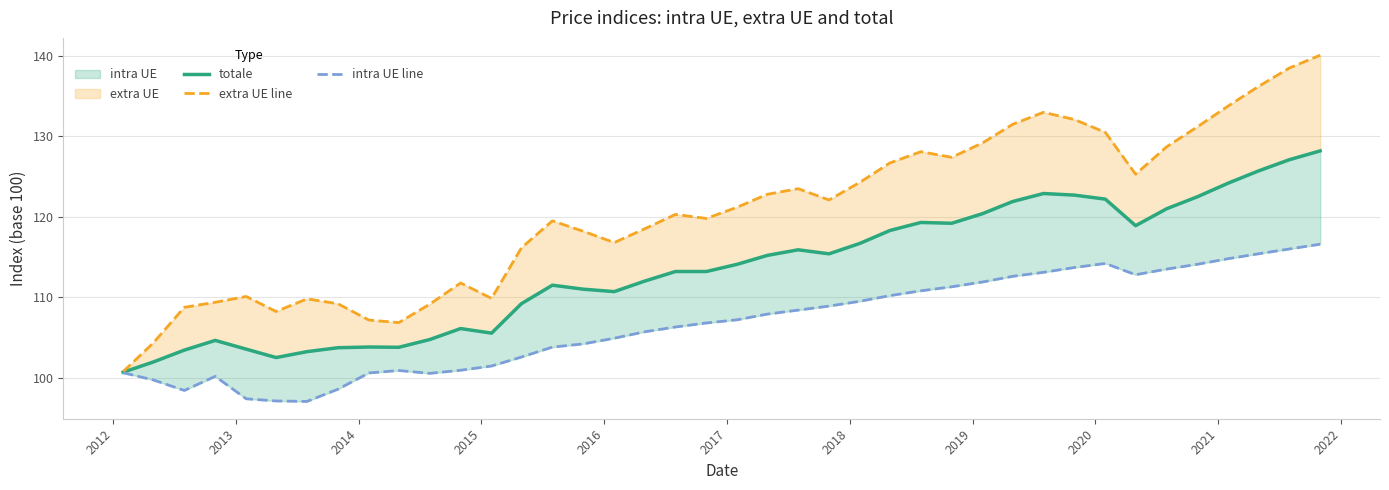

True or false: extra UE line and totale intersect in this chart.

False